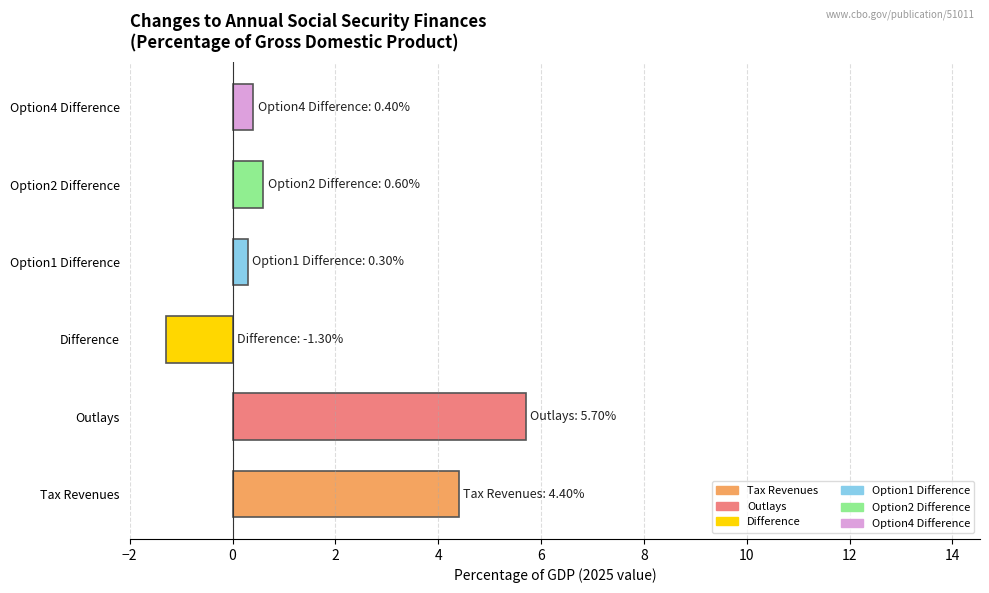

What is the approximate value at Difference?

-1.3